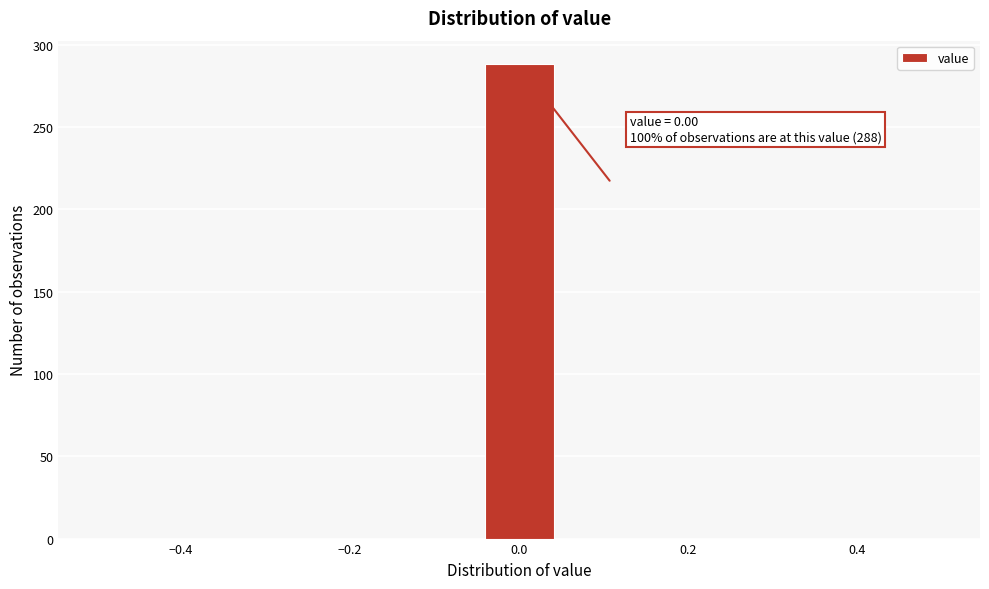

Which range on the x-axis has the tallest bar?

-0.04 to 0.04